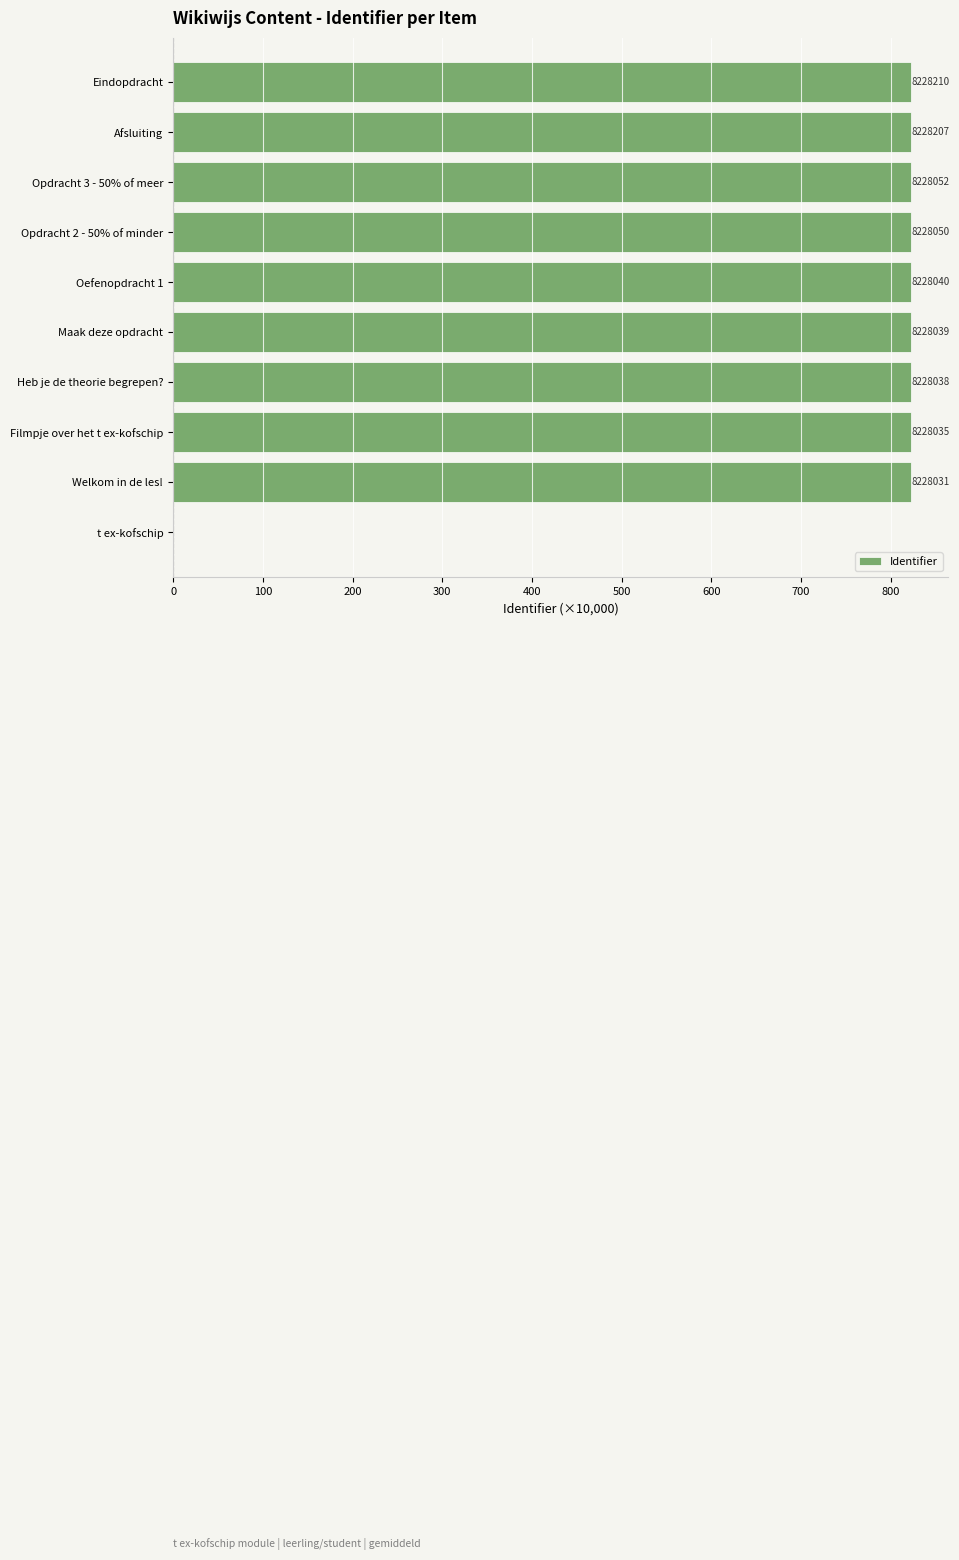

Does the chart contain any negative values?

No